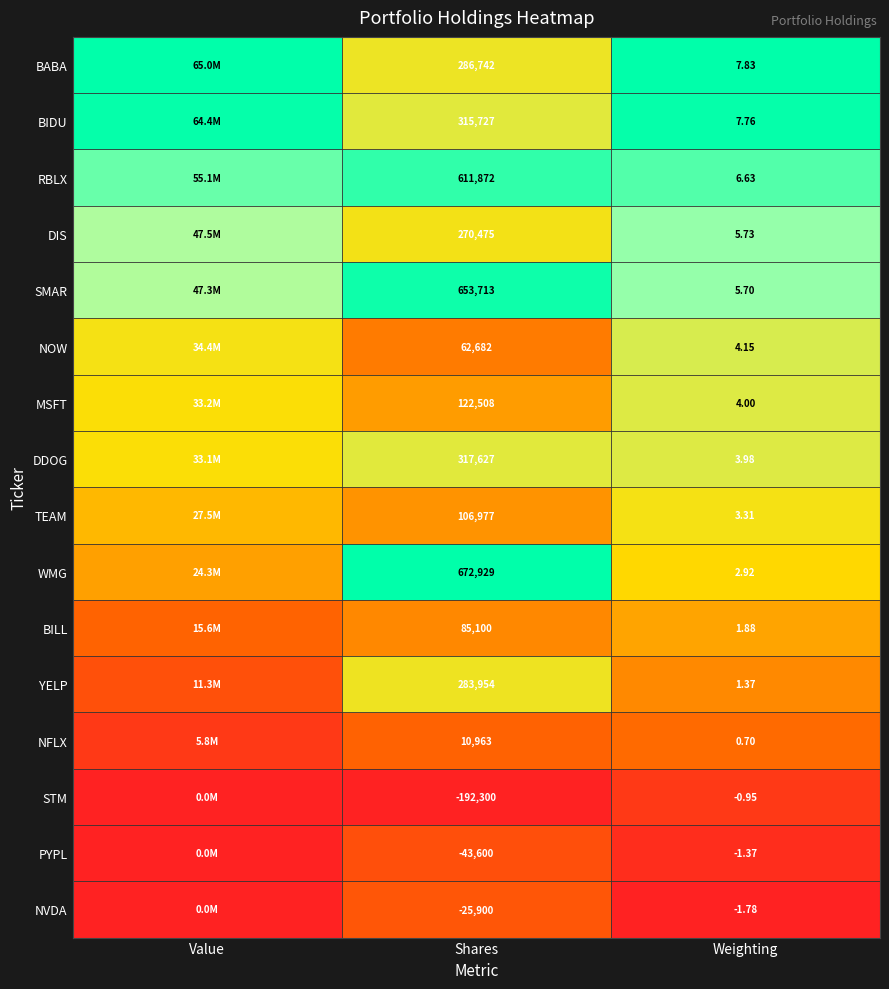

Rank the series at Weighting from highest to lowest value.

BABA, BIDU, RBLX, DIS, SMAR, NOW, MSFT, DDOG, TEAM, WMG, BILL, YELP, NFLX, STM, PYPL, NVDA